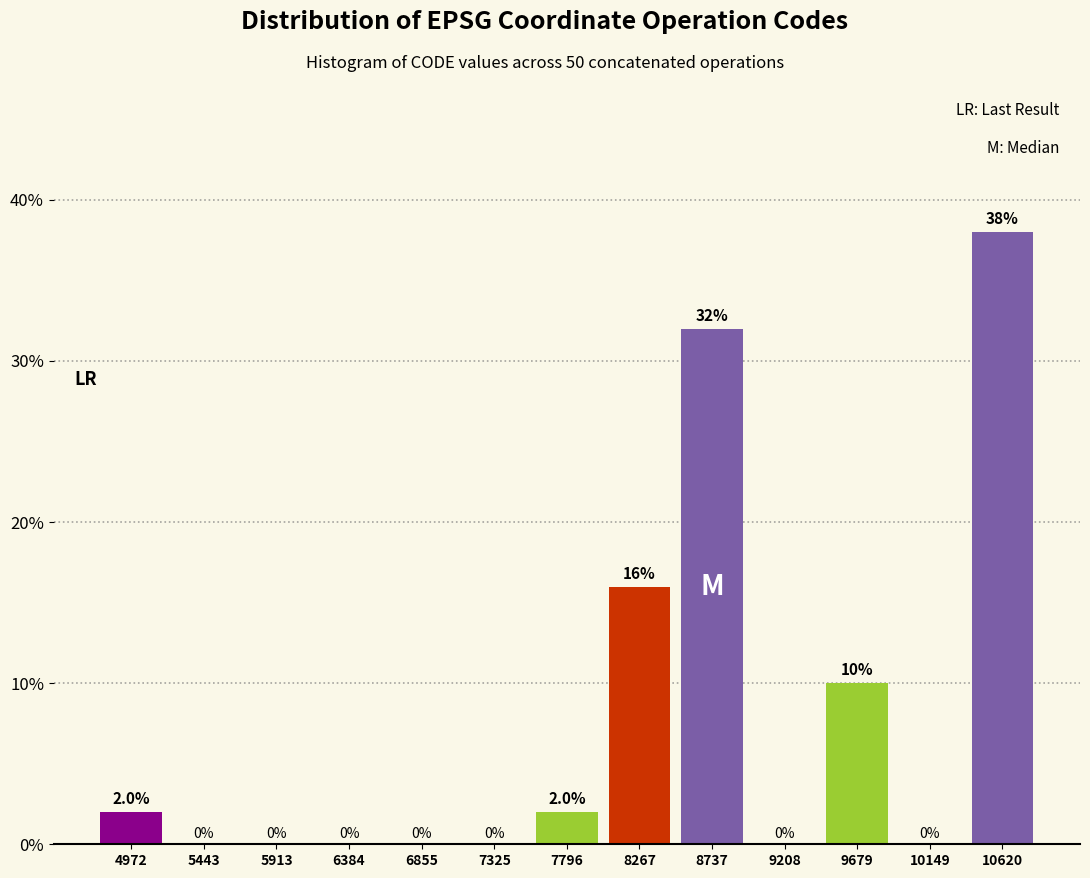

Reading left to right, list every bar in this chart as the range it spans on the x-axis followed by its height. The bar edges are not printed on the chart, so give them approximately, as read against the axis.

4750 to 5200: 2.0
5200 to 5700: 0.0
5700 to 6150: 0.0
6150 to 6600: 0.0
6600 to 7100: 0.0
7100 to 7550: 0.0
7550 to 8050: 2.0
8050 to 8500: 16.0
8500 to 8950: 32.0
8950 to 9450: 0.0
9450 to 9900: 10.0
9900 to 10400: 0.0
10400 to 10850: 38.0